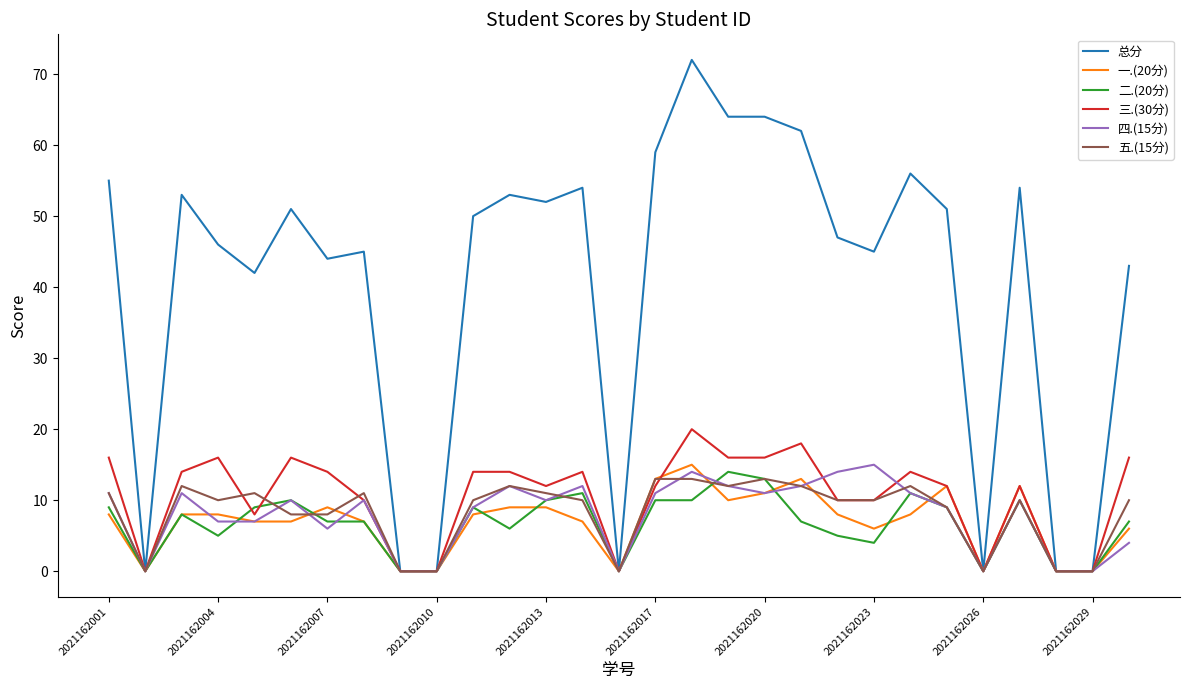

Which series has the largest total across all categories?

总分